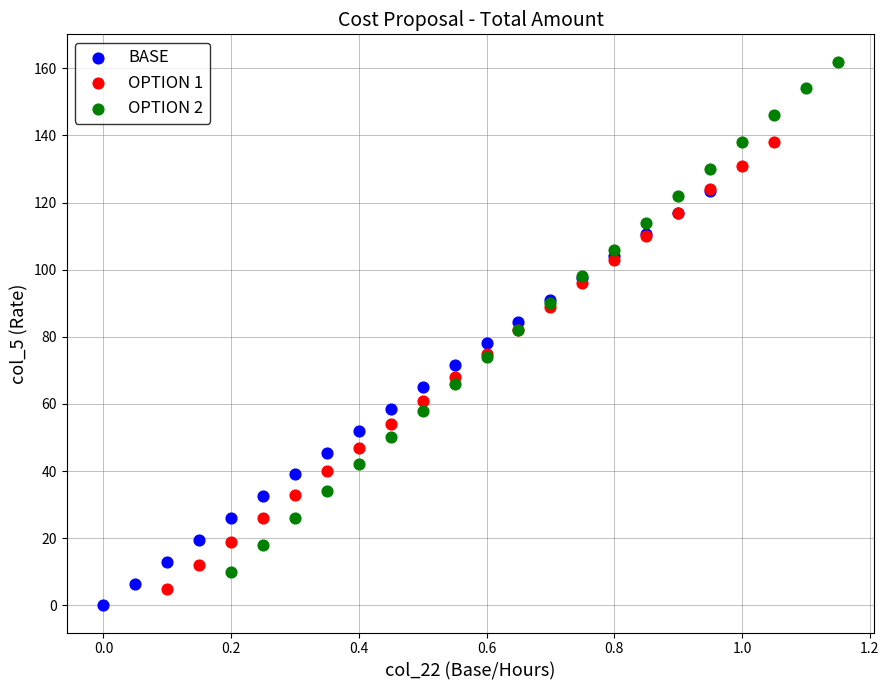

Which series has the largest Y range (max minus min)?

OPTION 2